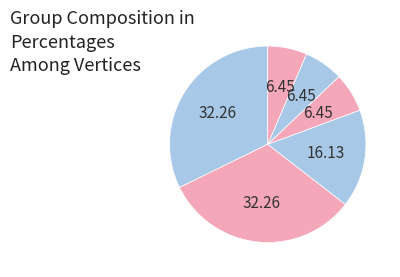

Rank the categories by value from highest to lowest.

G1, G2, G3, G4, G5, G6